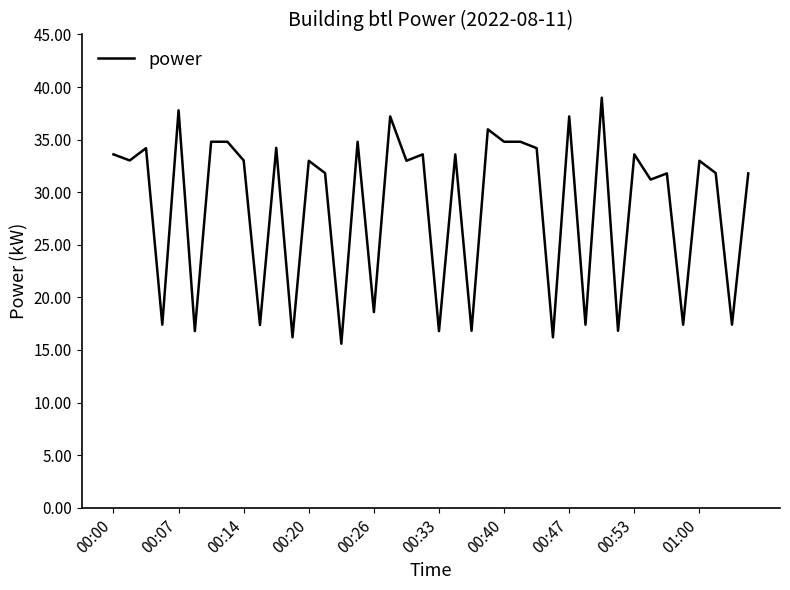

What is the difference between the maximum and minimum values?

23.4